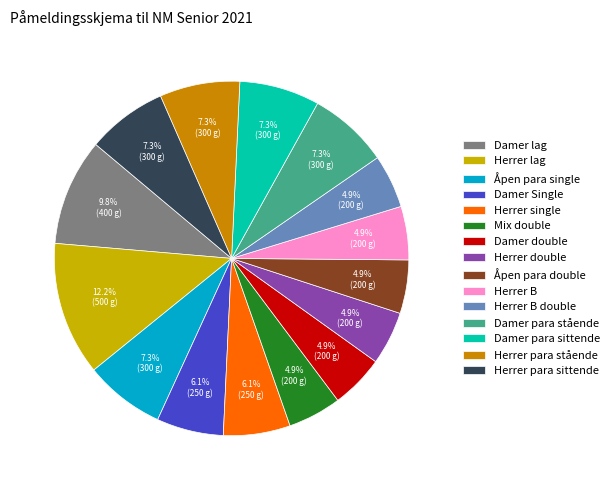

Does Herrer para sittende account for over 50% of the chart?

No